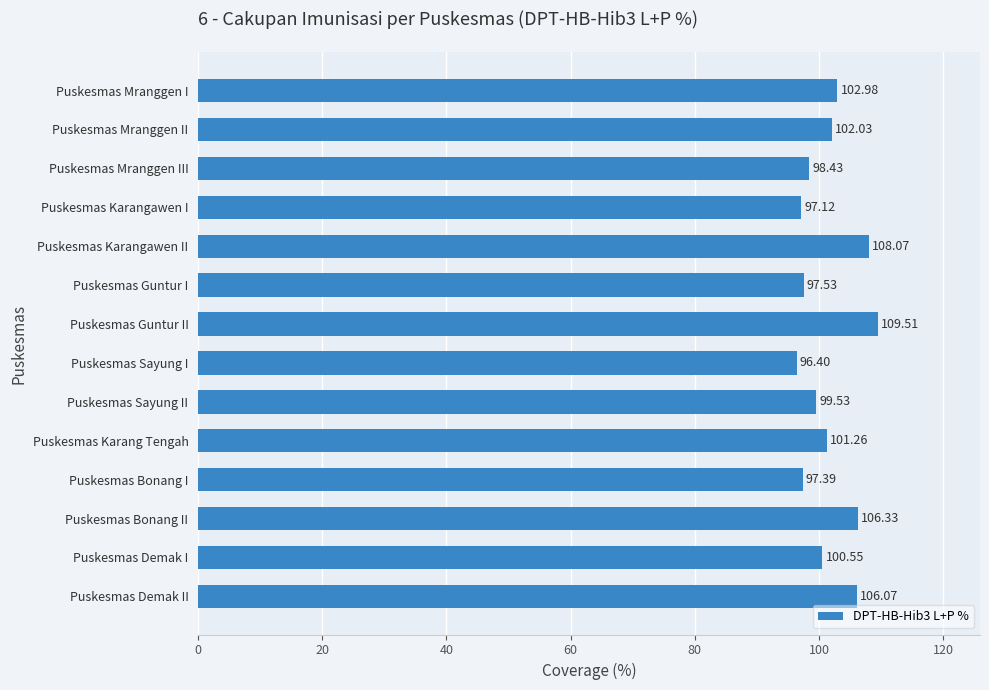

List the labels in order of value, smallest first.

Puskesmas Sayung I, Puskesmas Karangawen I, Puskesmas Bonang I, Puskesmas Guntur I, Puskesmas Mranggen III, Puskesmas Sayung II, Puskesmas Demak I, Puskesmas Karang Tengah, Puskesmas Mranggen II, Puskesmas Mranggen I, Puskesmas Demak II, Puskesmas Bonang II, Puskesmas Karangawen II, Puskesmas Guntur II